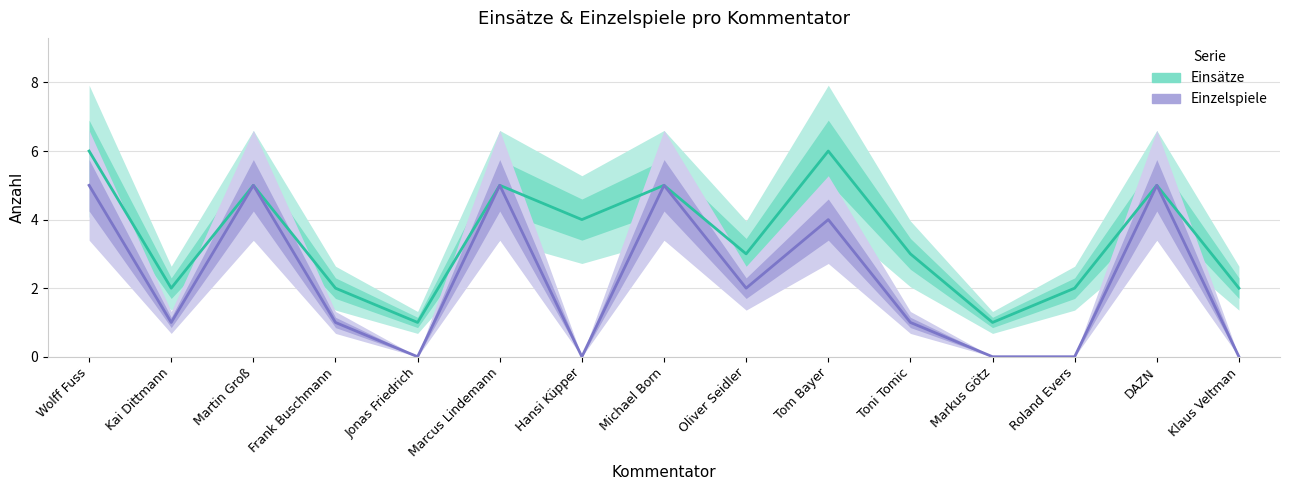

Reading right to left, what are all the values shown in this chart?

Einsätze: Klaus Veltman=2	DAZN=5	Roland Evers=2	Markus Götz=1	Toni Tomic=3	Tom Bayer=6	Oliver Seidler=3	Michael Born=5	Hansi Küpper=4	Marcus Lindemann=5	Jonas Friedrich=1	Frank Buschmann=2	Martin Groß=5	Kai Dittmann=2	Wolff Fuss=6
Einzelspiele: Klaus Veltman=0	DAZN=5	Roland Evers=0	Markus Götz=0	Toni Tomic=1	Tom Bayer=4	Oliver Seidler=2	Michael Born=5	Hansi Küpper=0	Marcus Lindemann=5	Jonas Friedrich=0	Frank Buschmann=1	Martin Groß=5	Kai Dittmann=1	Wolff Fuss=5